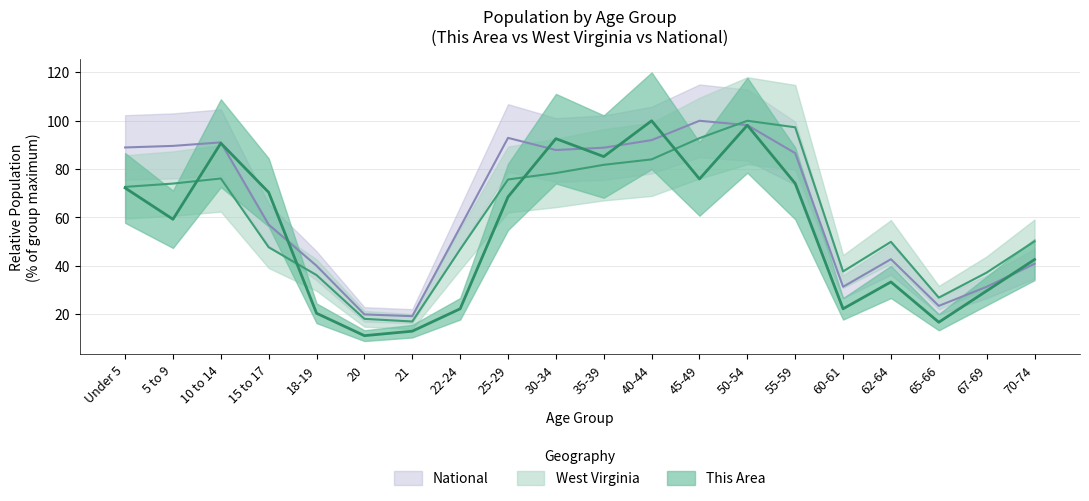

Where is the first local minimum for West Virginia?

21